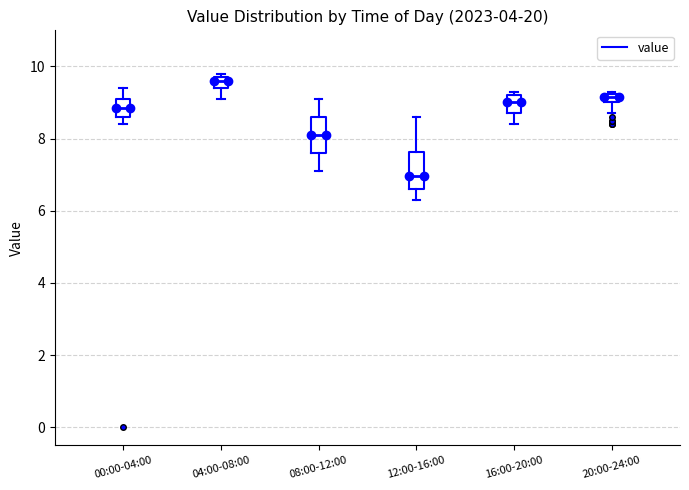

Where does the lower whisker of the box for 08:00-12:00 end on the y-axis? The values are not printed on the chart, so give them approximately, as read against the axis.

7.2